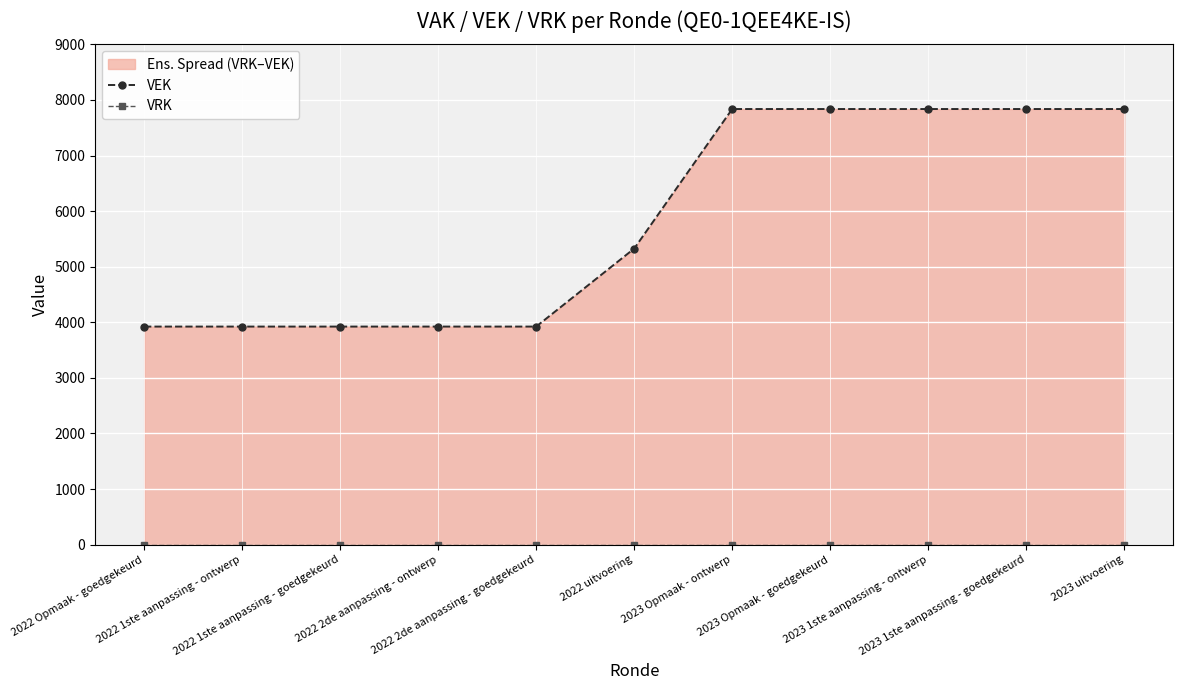

Which category has the lowest value across all series?

2022 Opmaak - goedgekeurd